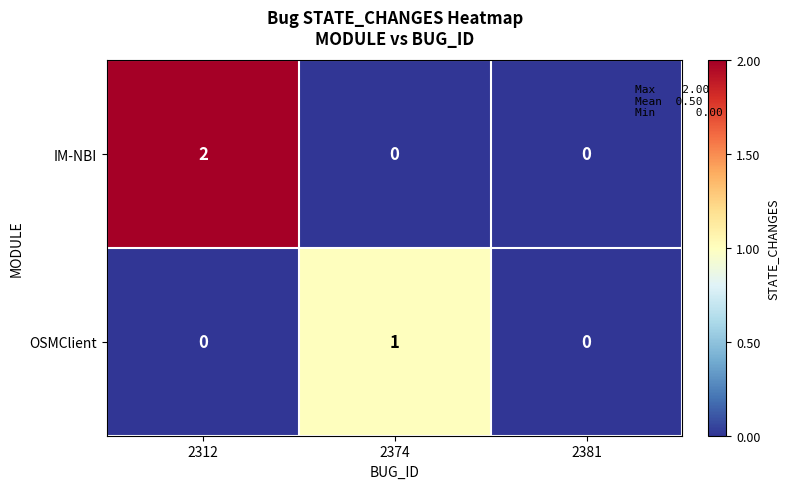

Which series changed the most between 2312 and 2374?

IM-NBI